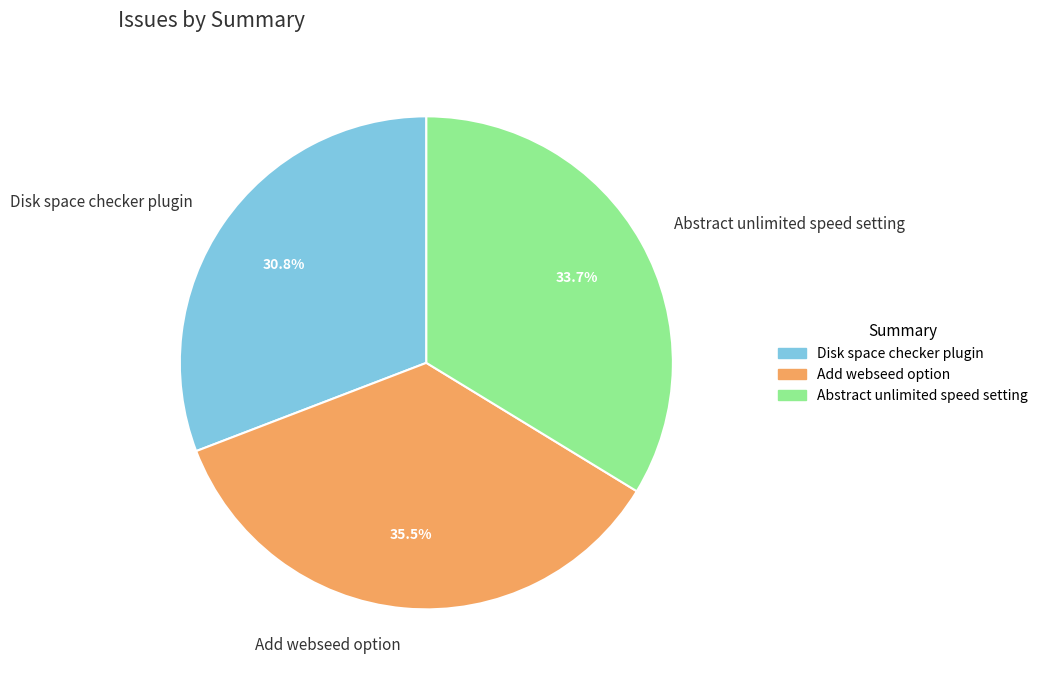

What percentage is NOT represented by Abstract unlimited speed setting?

66.3%